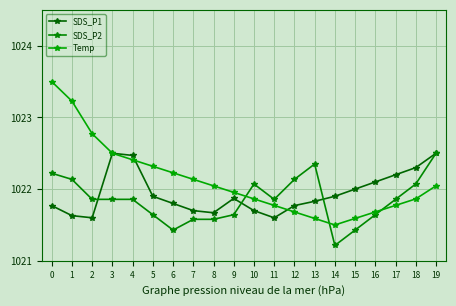

What is the value of the Temp point at the 18th from the left?

1021.8